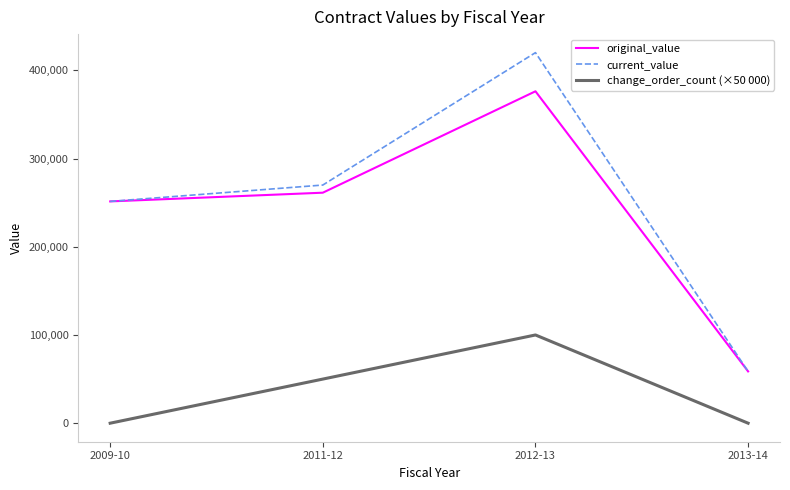

Reading right to left, what are all the values shown in this chart?

original_value: 2013-14=58700.0	2012-13=376192.6	2011-12=261267.0	2009-10=251380.0
current_value: 2013-14=58700.0	2012-13=420010.0	2011-12=269935.0	2009-10=251380.0
change_order_count (×50 000): 2013-14=0.0	2012-13=100000.0	2011-12=50000.0	2009-10=0.0